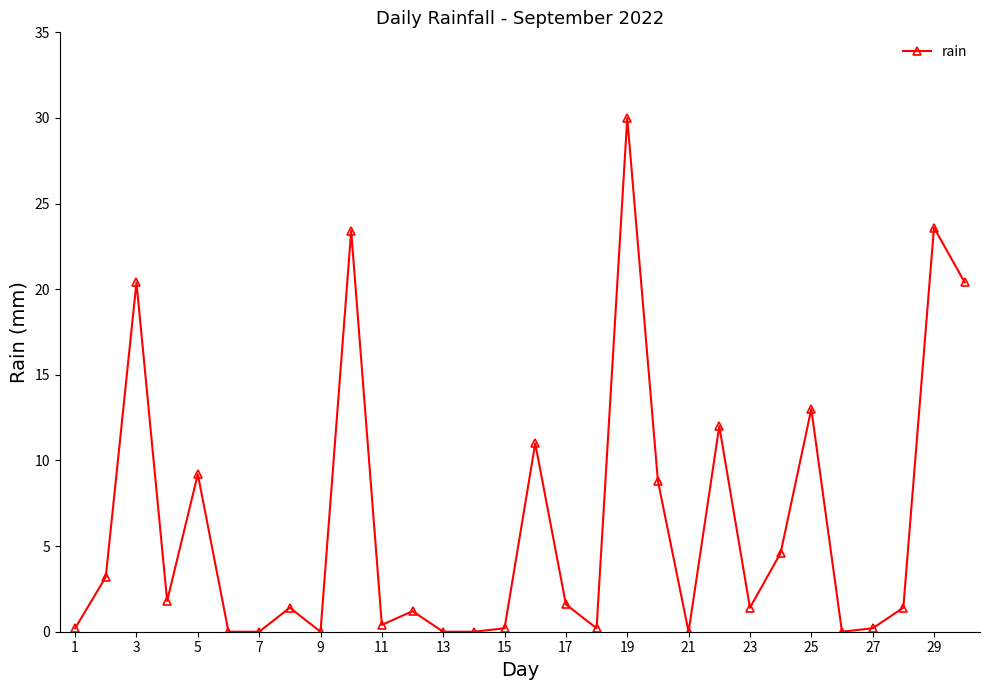

True or false: the data has more than 2 interior local peaks.

True